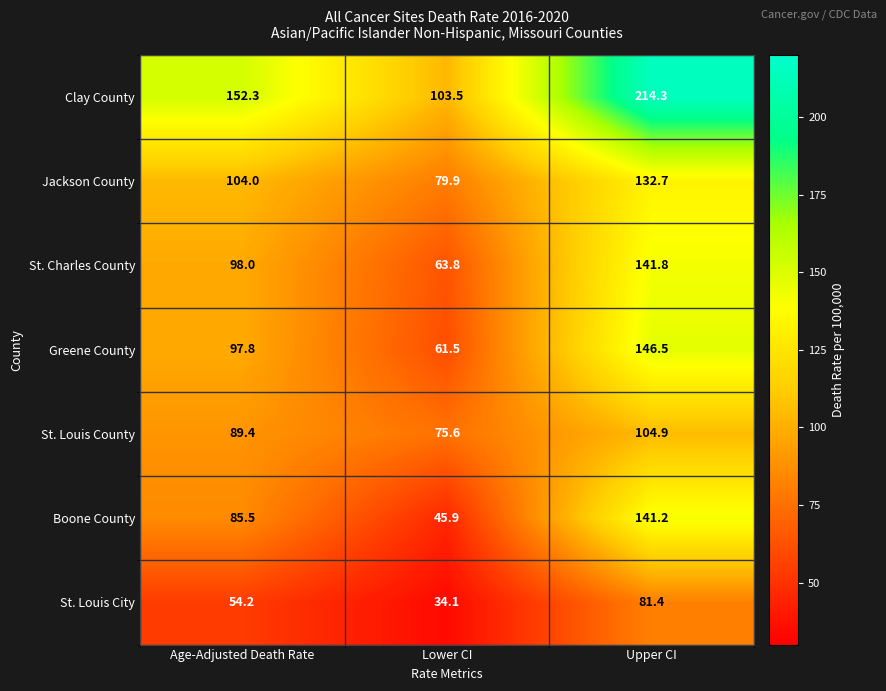

True or false: St. Louis City has a value of 81.4 at Upper CI.

True